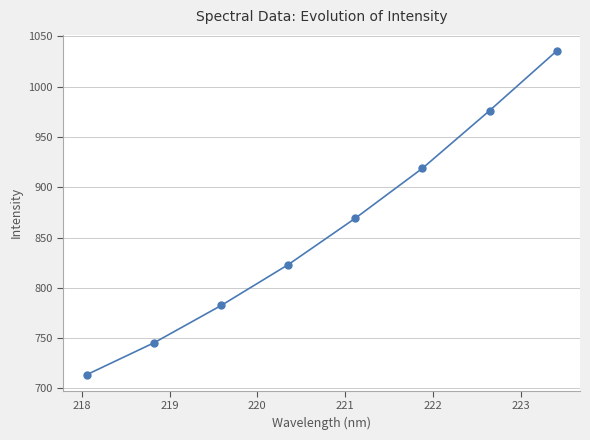

What is the difference between the maximum and minimum values?

321.7